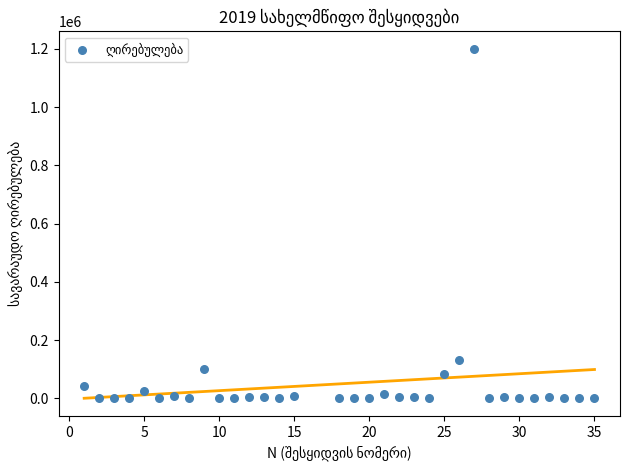

What is the range of X values (max minus min)?

34